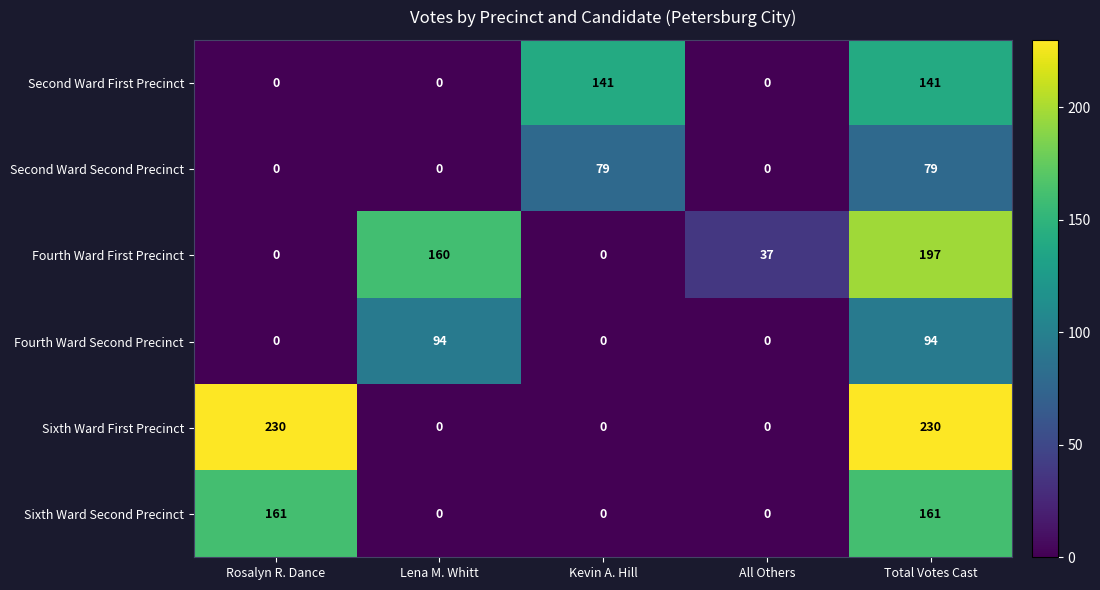

At Total Votes Cast, list the series in order from largest to smallest.

Sixth Ward First Precinct, Fourth Ward First Precinct, Sixth Ward Second Precinct, Second Ward First Precinct, Fourth Ward Second Precinct, Second Ward Second Precinct